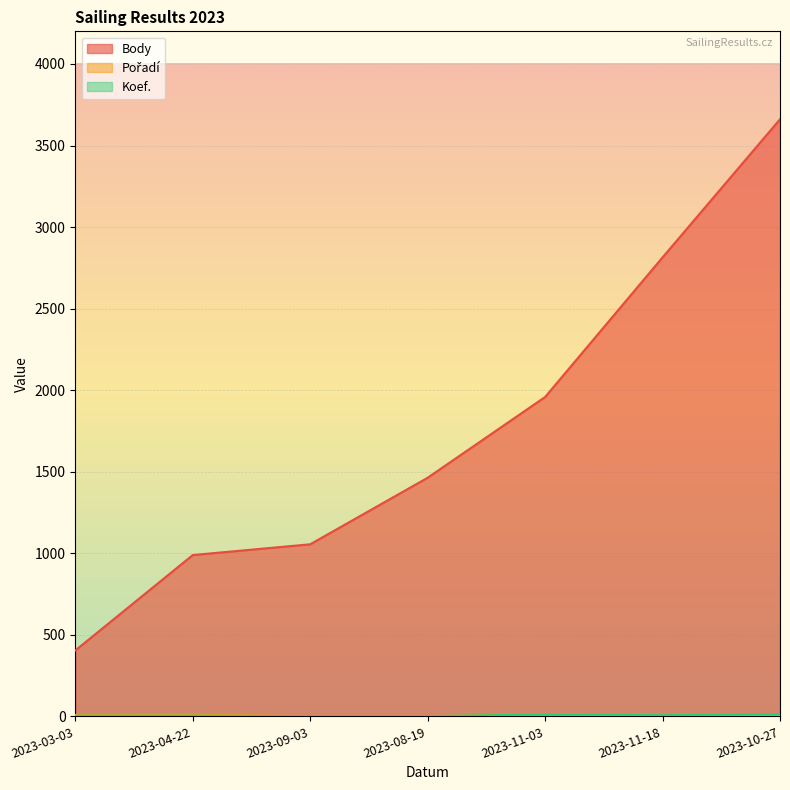

What are all the series names shown in the legend?

Body, Pořadí, Koef.